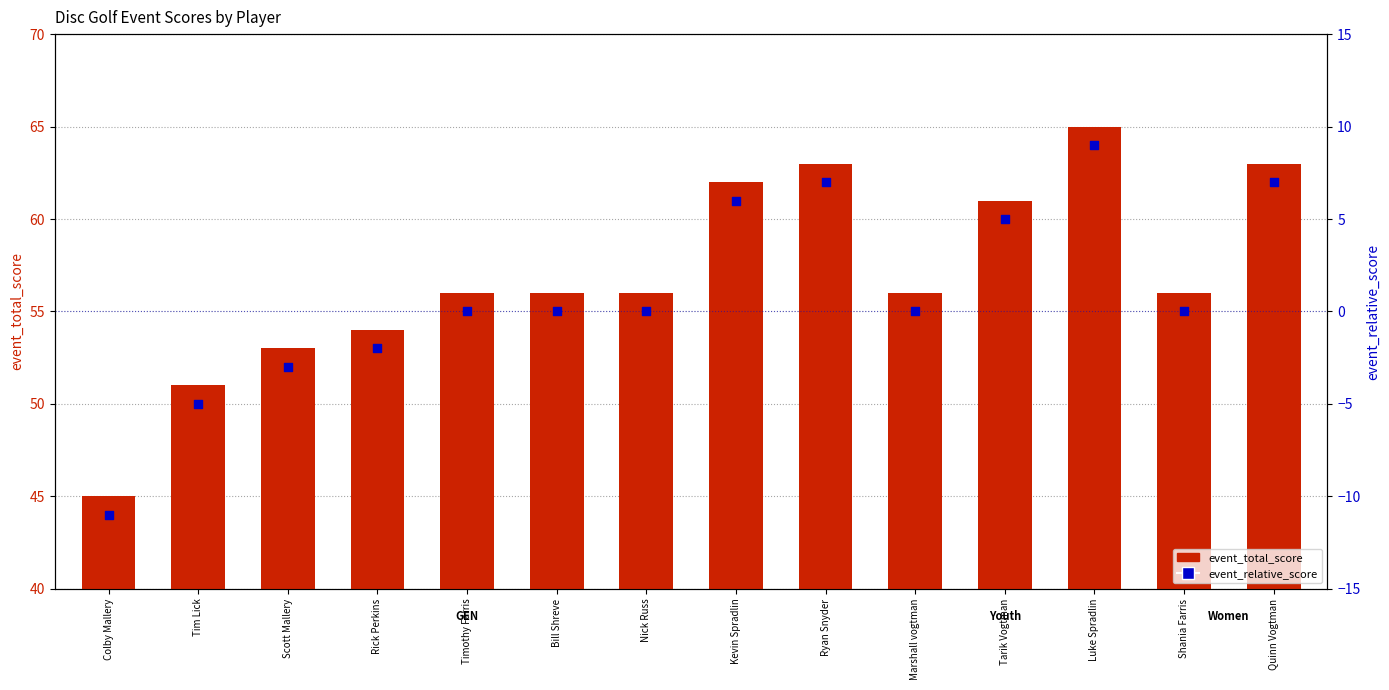

At how many categories does at least one series exceed -5?

14